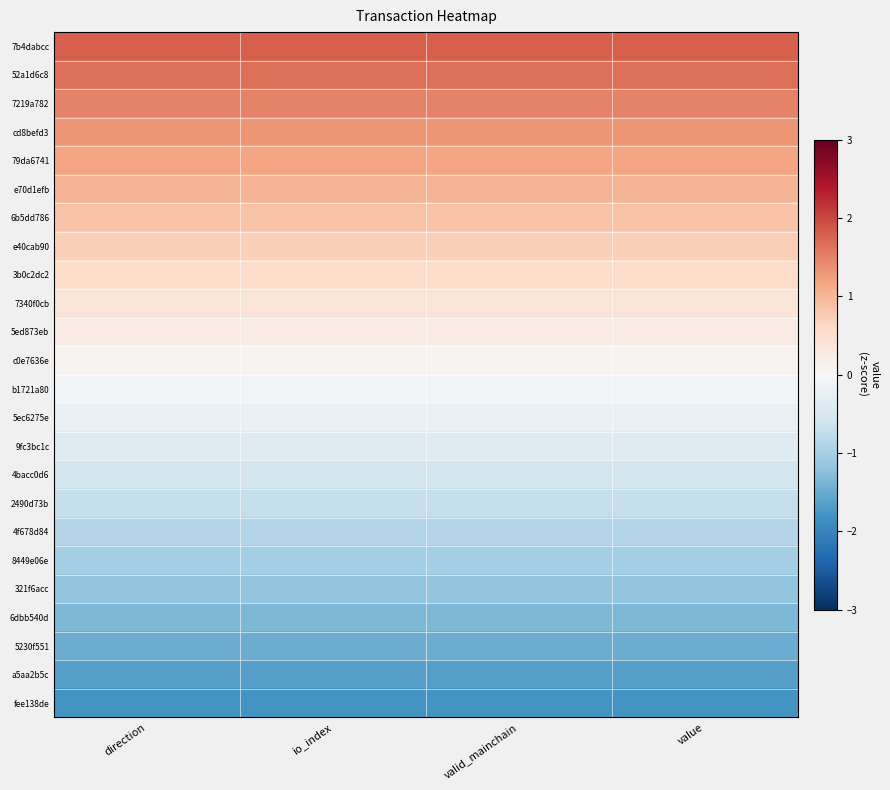

Between direction and value, which is larger?

direction